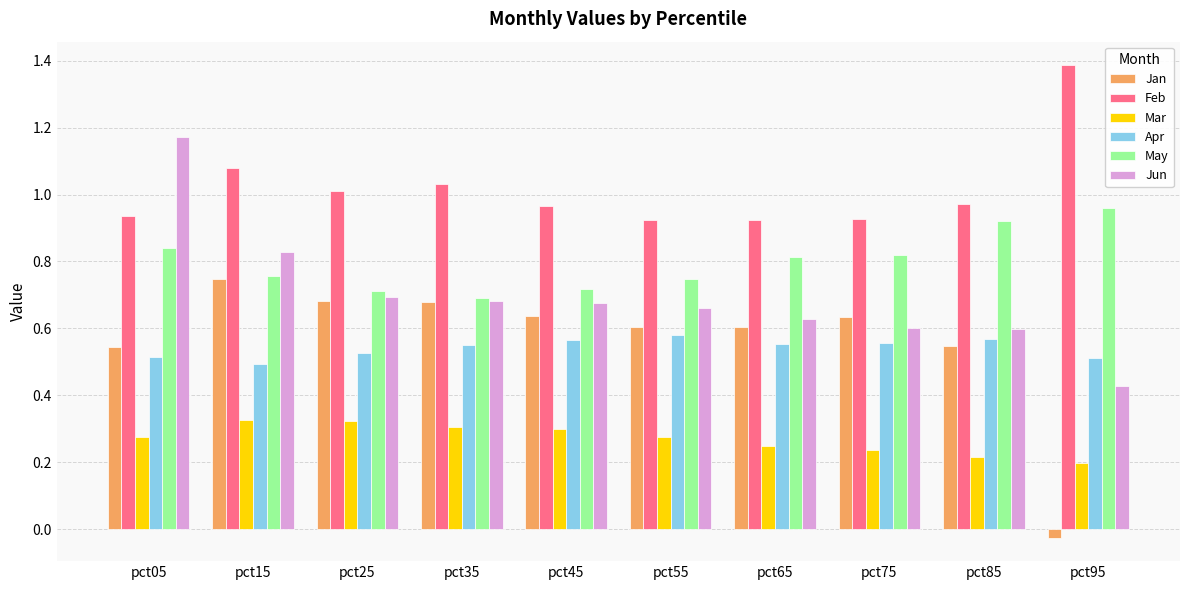

How many categories are shown in the chart?

10